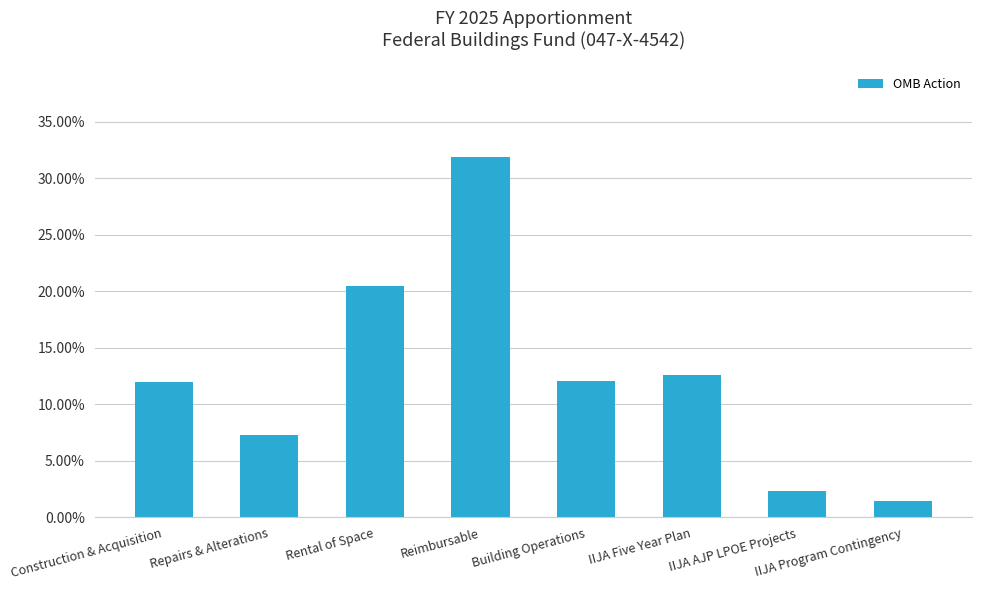

Are the bars horizontal?

No